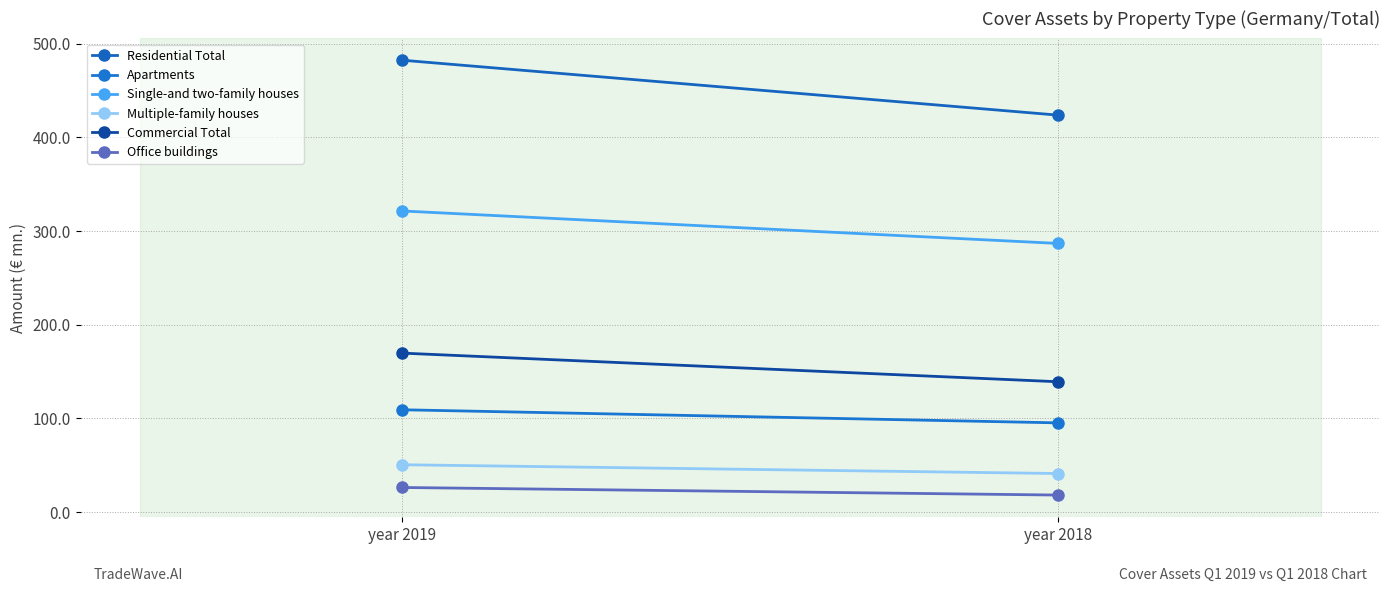

How many series are shown in this chart?

6